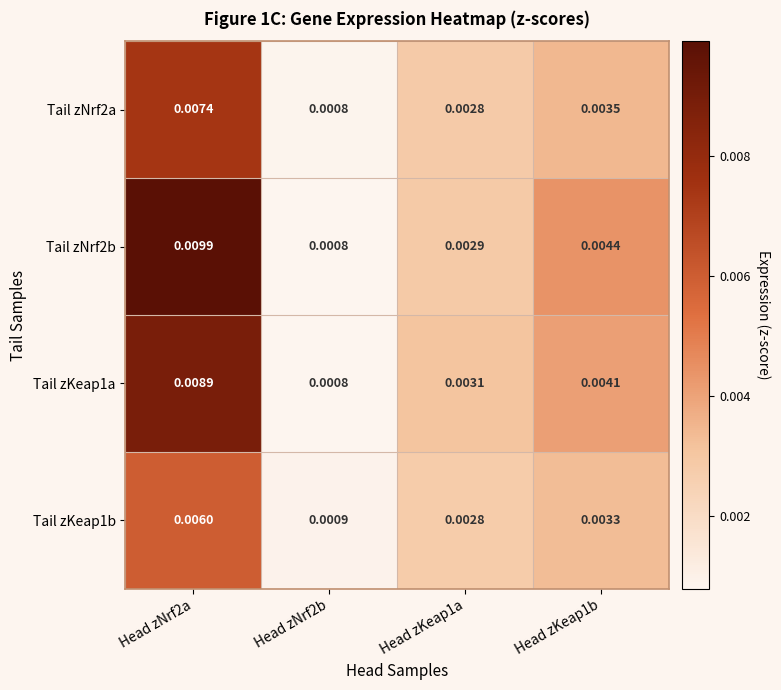

Rank the series by their average value, from highest to lowest.

Tail zNrf2b, Tail zKeap1a, Tail zNrf2a, Tail zKeap1b